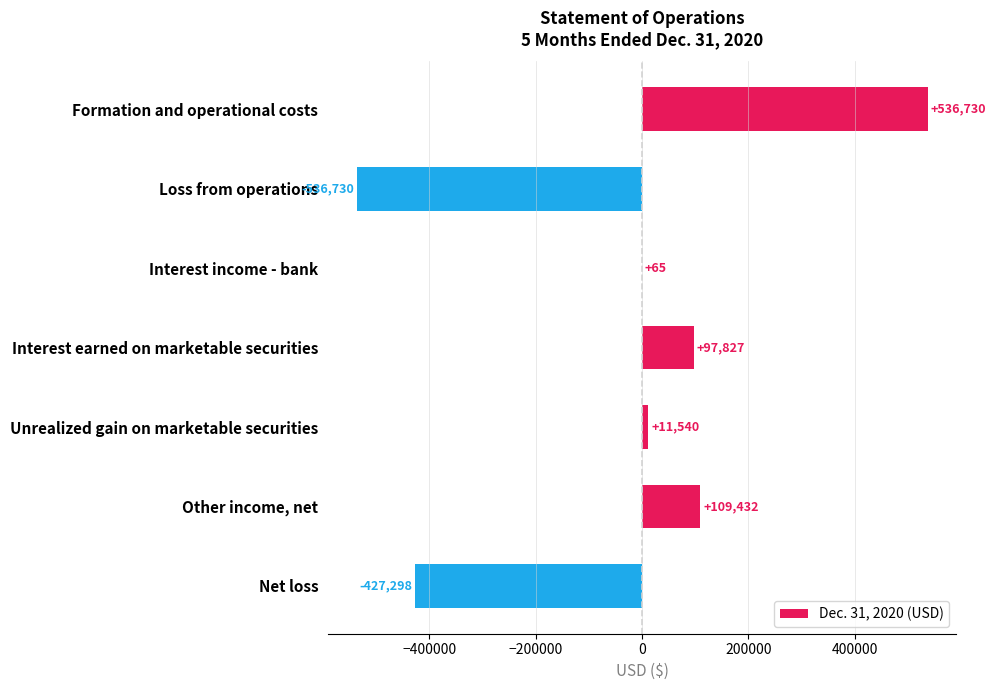

Count the number of categories in the chart.

7